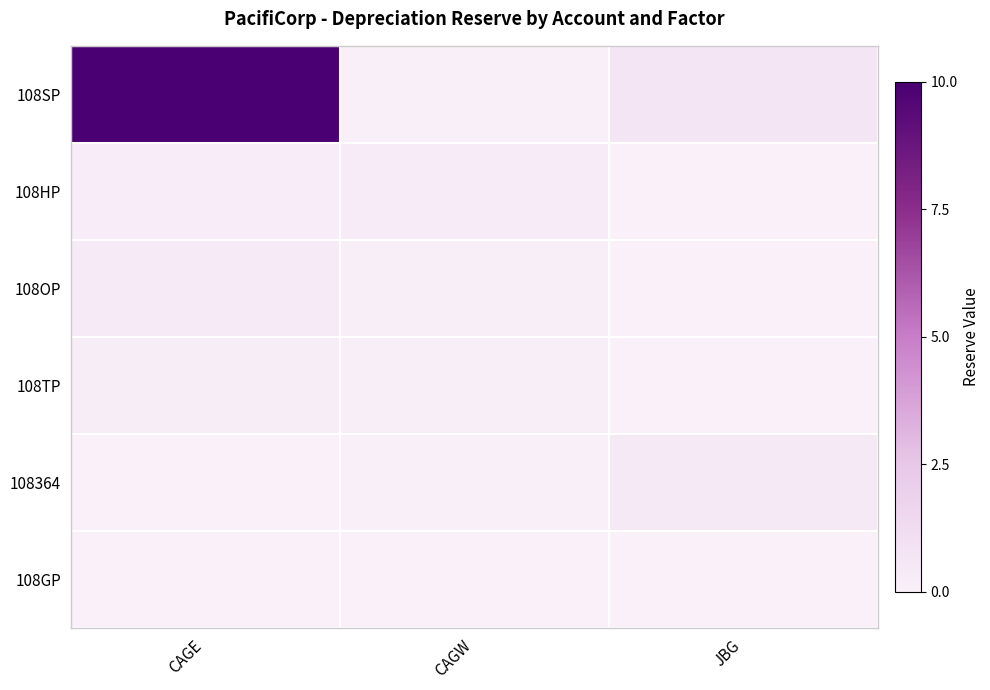

How many series are shown in this chart?

6